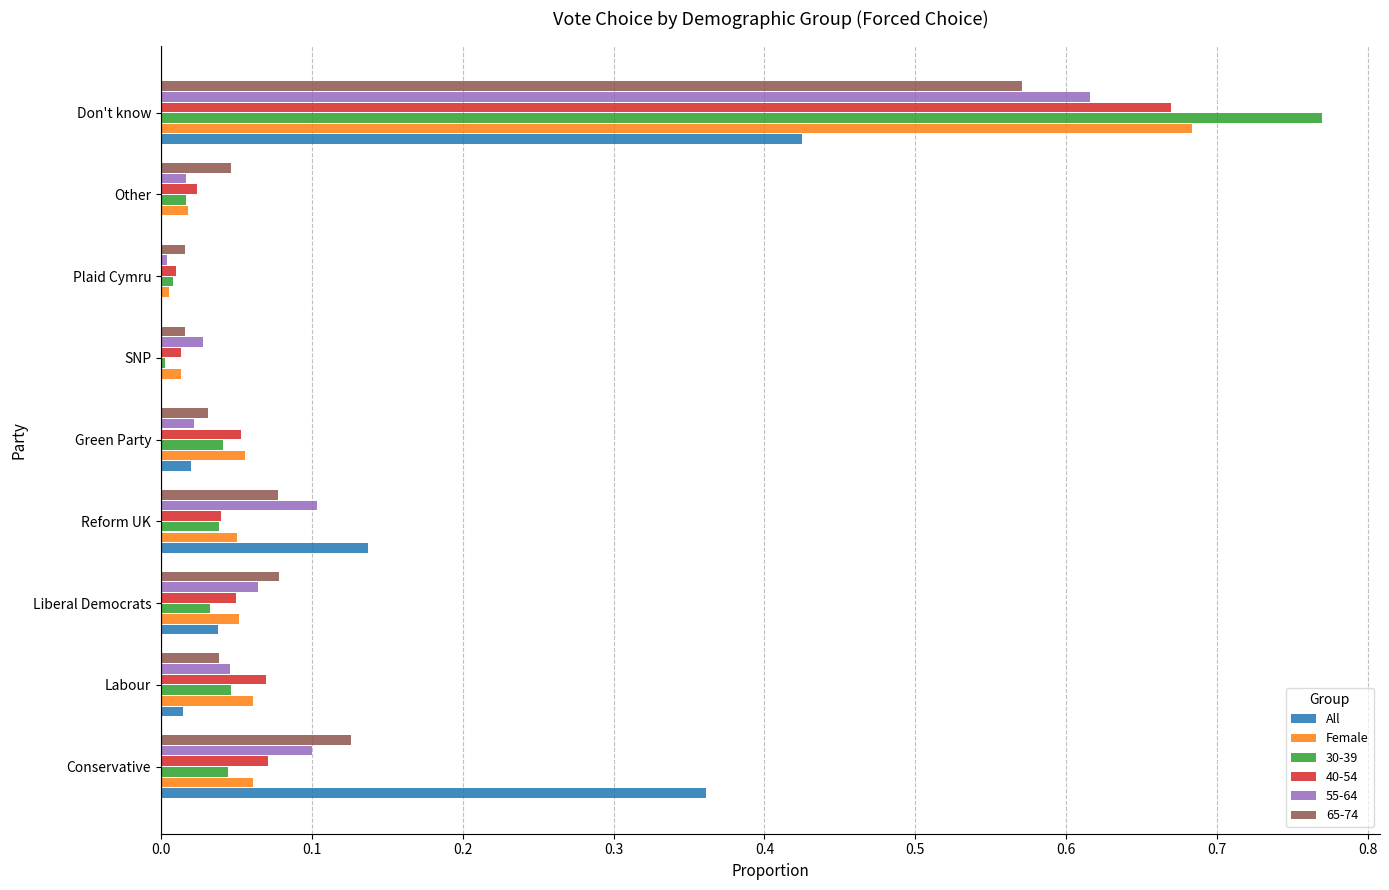

At which category does the chart reach its peak across all series?

Don't know